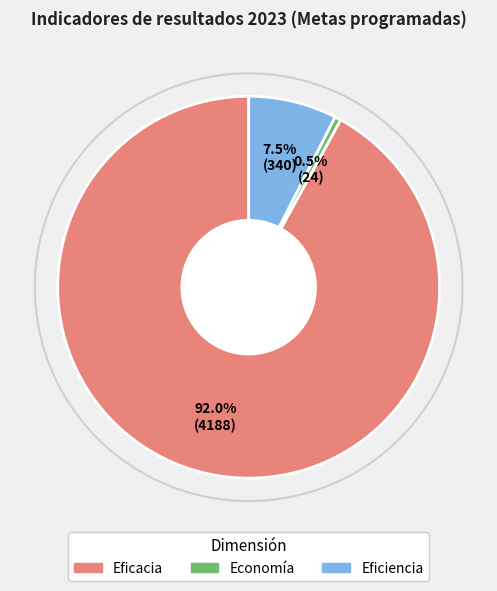

Rank the categories by value from lowest to highest.

Economía, Eficiencia, Eficacia